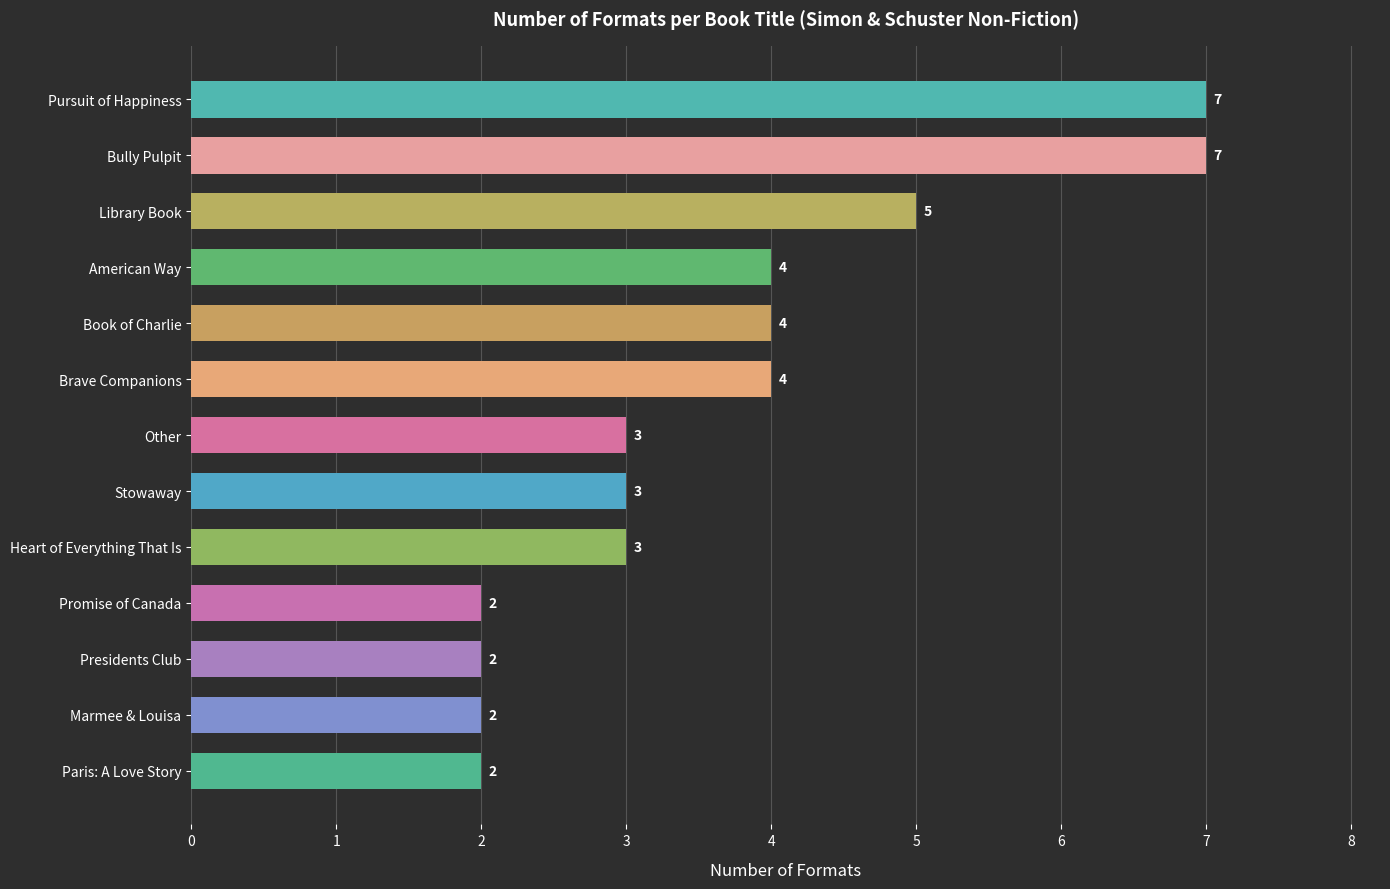

Reading bottom to top, what are all the values shown in this chart?

Paris: A Love Story=2	Marmee & Louisa=2	Presidents Club=2	Promise of Canada=2	Heart of Everything That Is=3	Stowaway=3	Other=3	Brave Companions=4	Book of Charlie=4	American Way=4	Library Book=5	Bully Pulpit=7	Pursuit of Happiness=7